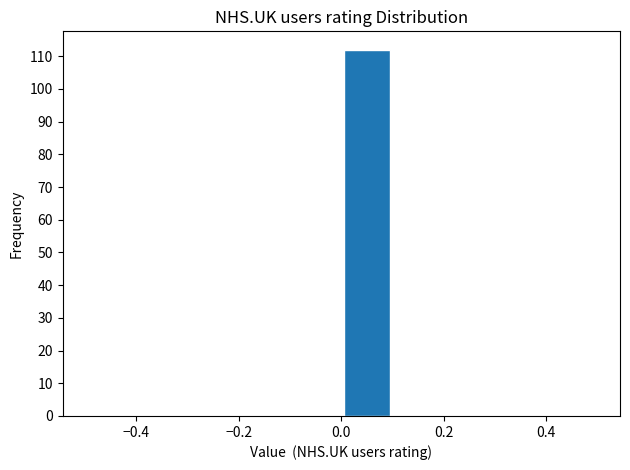

How tall is the bar that spans 0.0 to 0.1 on the x-axis? The values are not printed on the chart, so give them approximately, as read against the axis.

112